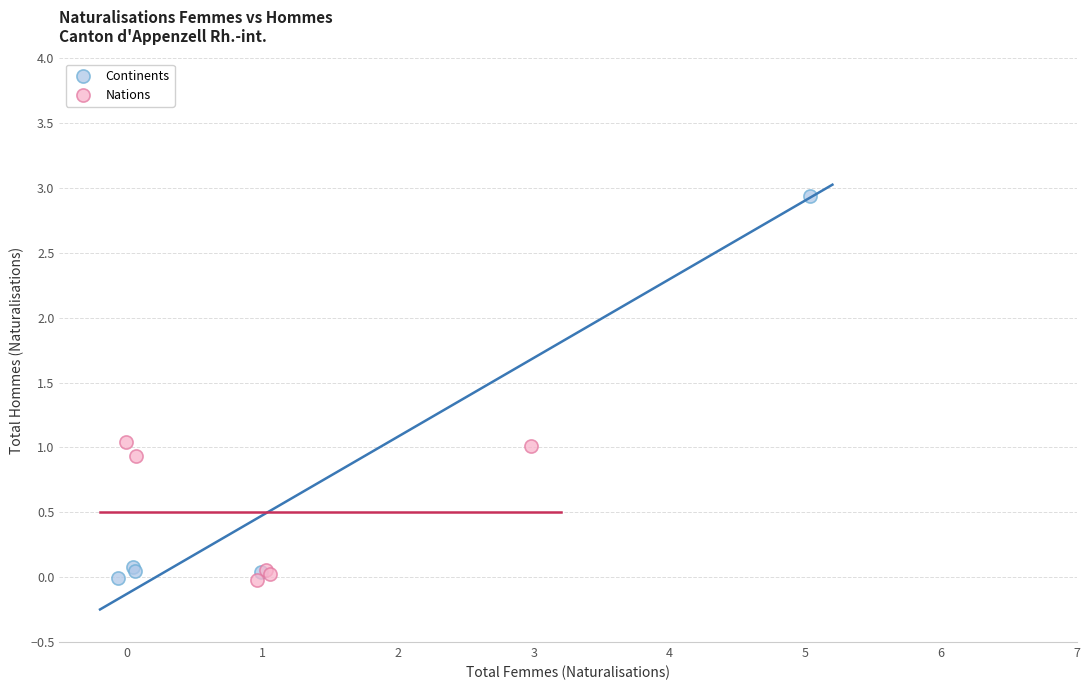

Which series has the largest Y range (max minus min)?

Continents